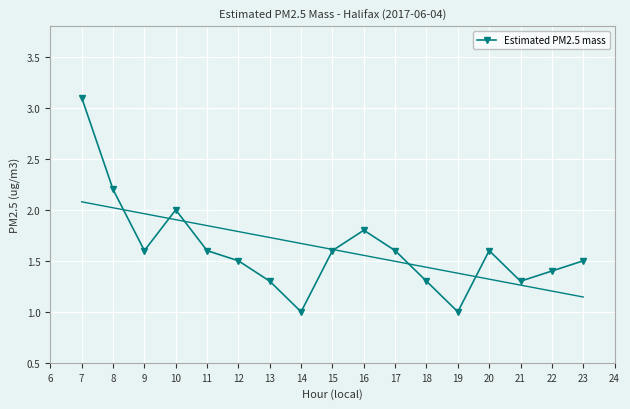

How many interior local valleys does the Estimated PM2.5 mass series have?

4